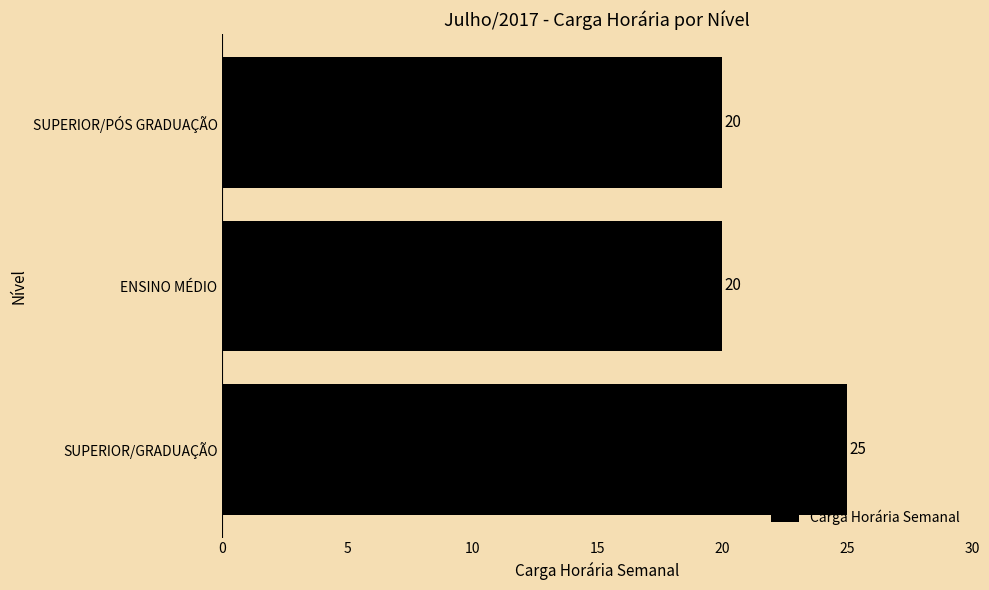

What is the maximum value shown in the chart?

25